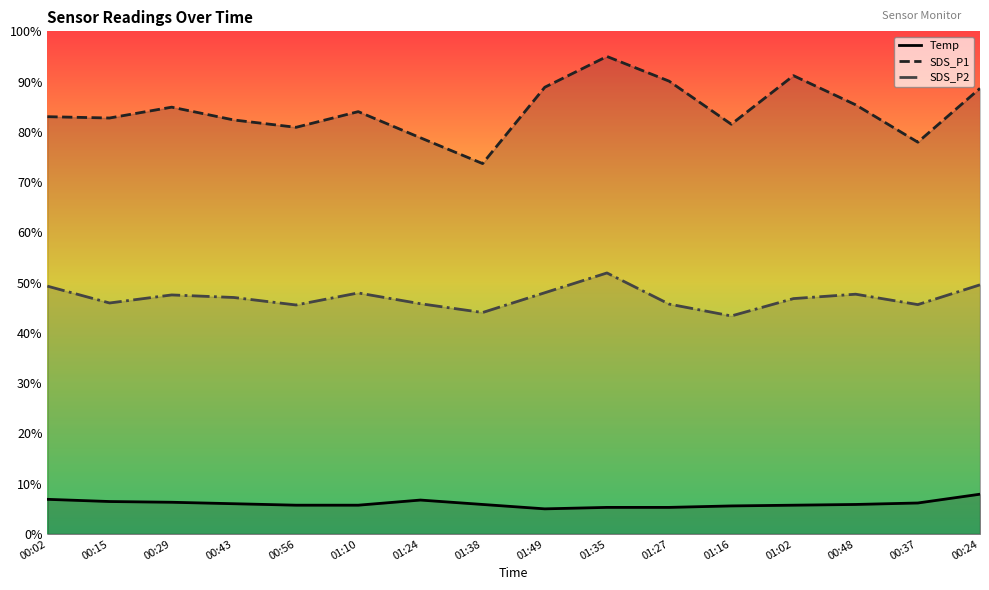

The Temp series shows 5.9 at 01:38. True or false?

True